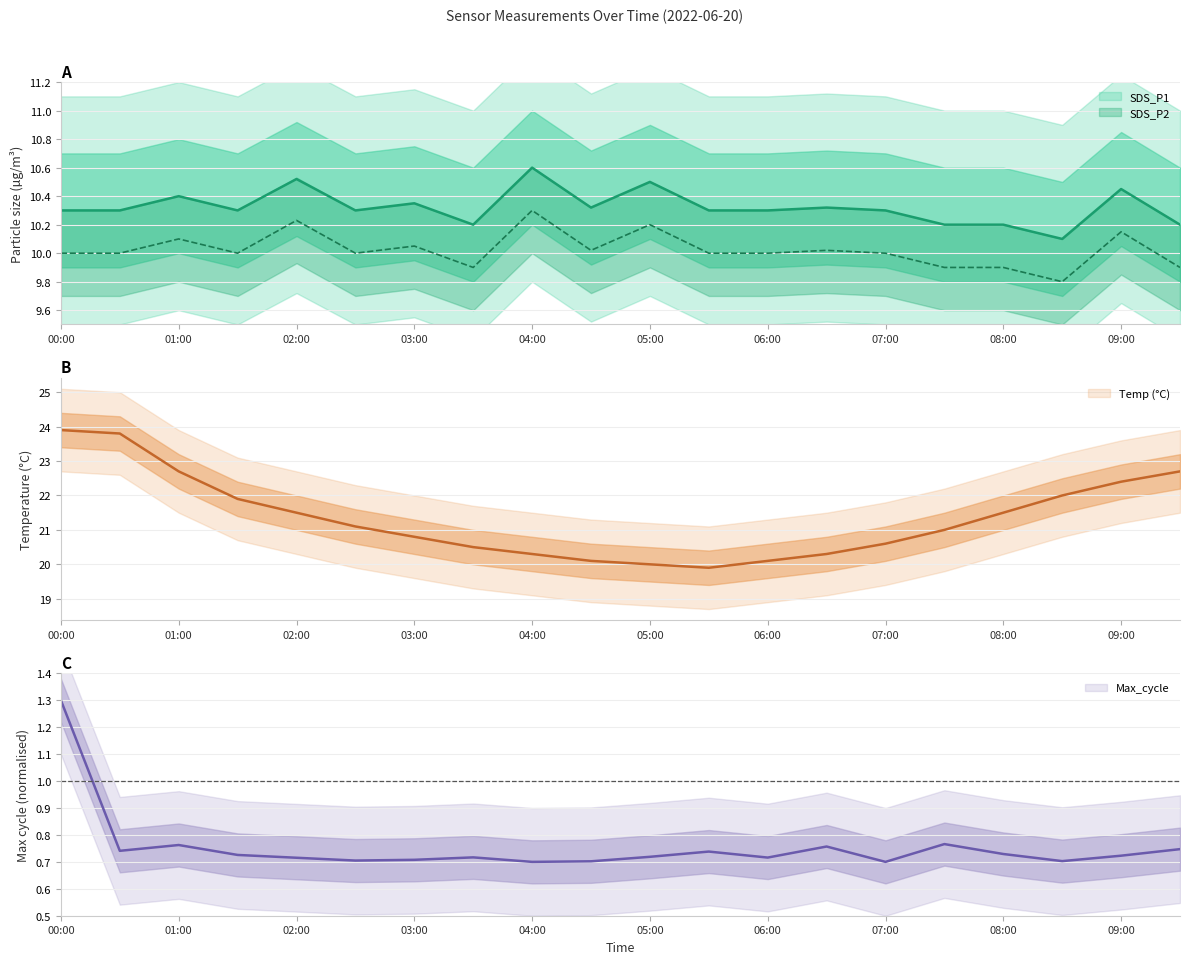

Which series has the largest range (max minus min)?

Temp